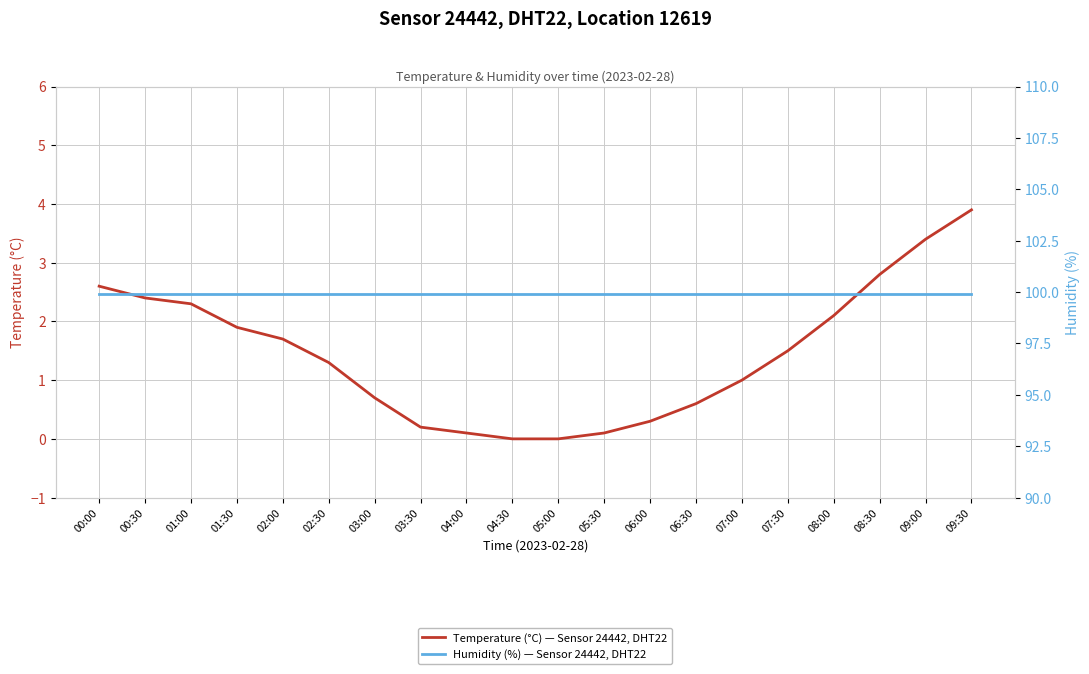

What is the spread (max minus min) of values at 04:30?

99.9